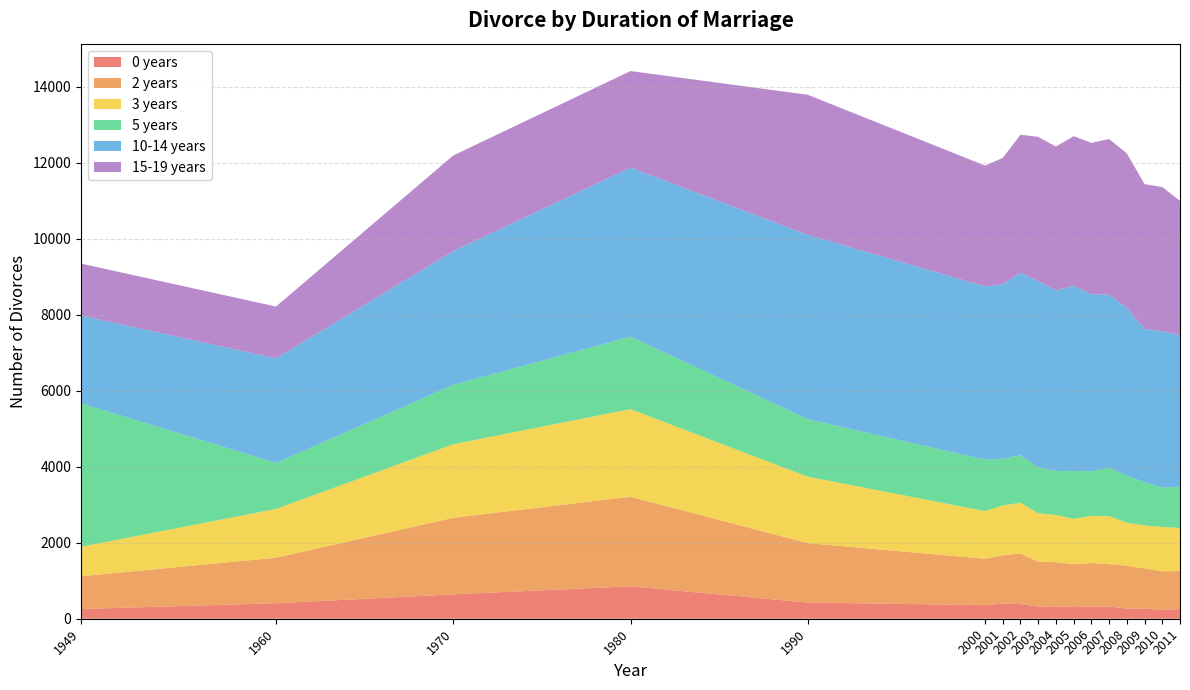

Reading left to right, what are all the values shown in this chart?

0 years: 1949=256	1960=407	1970=642	1980=852	1990=426	2000=357	2001=398	2002=387	2003=320	2004=328	2005=306	2006=322	2007=324	2008=265	2009=267	2010=235	2011=253
2 years: 1949=862	1960=1198	1970=2014	1980=2358	1990=1564	2000=1221	2001=1268	2002=1331	2003=1182	2004=1163	2005=1126	2006=1145	2007=1112	2008=1130	2009=1058	2010=1011	2011=1001
3 years: 1949=776	1960=1284	1970=1936	1980=2305	1990=1748	2000=1254	2001=1314	2002=1334	2003=1274	2004=1239	2005=1197	2006=1238	2007=1263	2008=1133	2009=1130	2010=1169	2011=1135
5 years: 1949=3774	1960=1212	1970=1561	1980=1908	1990=1513	2000=1352	2001=1228	2002=1250	2003=1203	2004=1158	2005=1260	2006=1176	2007=1273	2008=1242	2009=1133	2010=1039	2011=1086
10-14 years: 1949=2311	1960=2749	1970=3519	1980=4448	1990=4849	2000=4562	2001=4594	2002=4803	2003=4905	2004=4747	2005=4875	2006=4656	2007=4554	2008=4412	2009=4035	2010=4108	2011=3988
15-19 years: 1949=1366	1960=1365	1970=2519	1980=2541	1990=3688	2000=3178	2001=3324	2002=3632	2003=3796	2004=3790	2005=3935	2006=3986	2007=4097	2008=4064	2009=3813	2010=3797	2011=3534